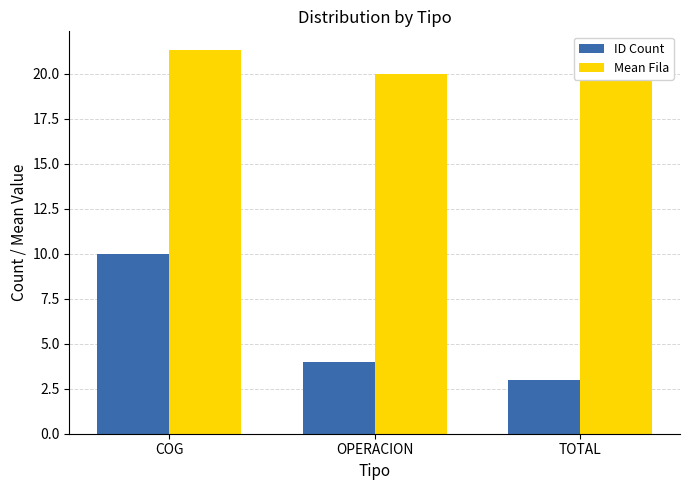

What is the label of the 3rd bar from the right?

COG